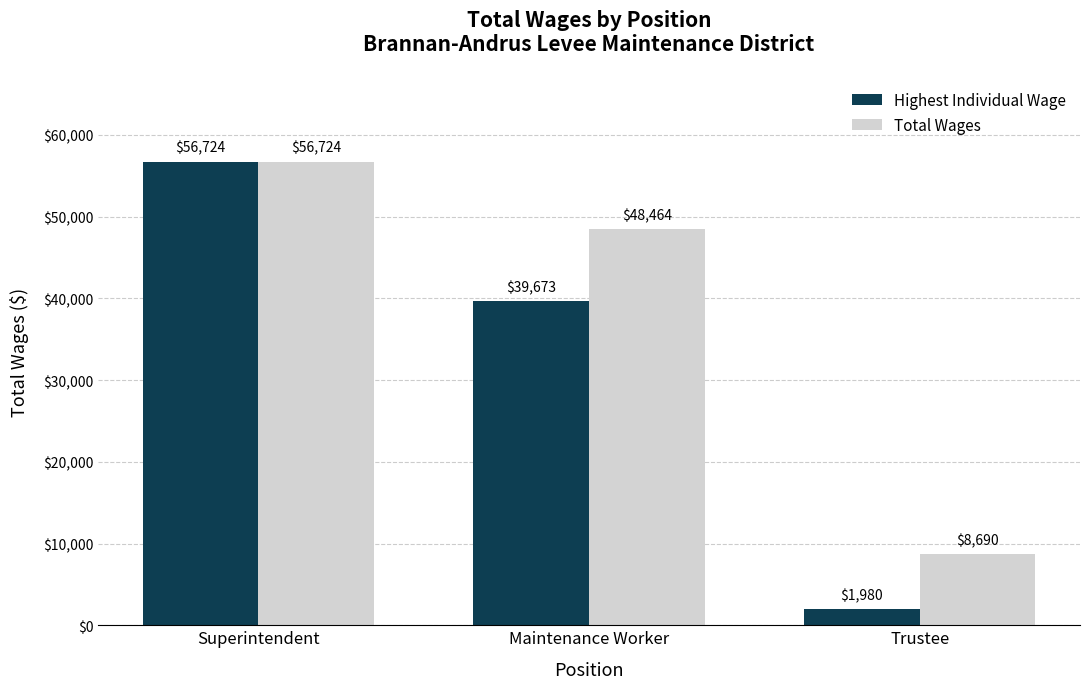

What are all the series names shown in the legend?

Highest Individual Wage, Total Wages